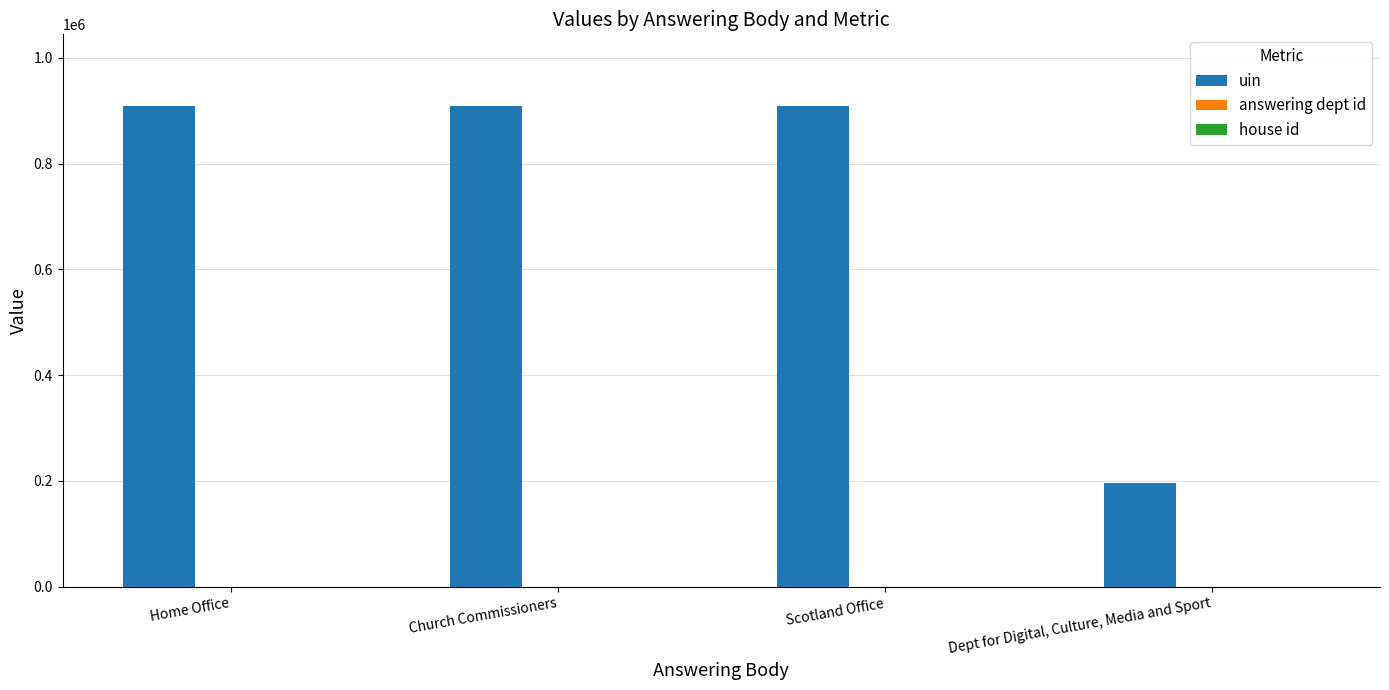

Which series changed the most between Home Office and Dept for Digital, Culture, Media and Sport?

uin